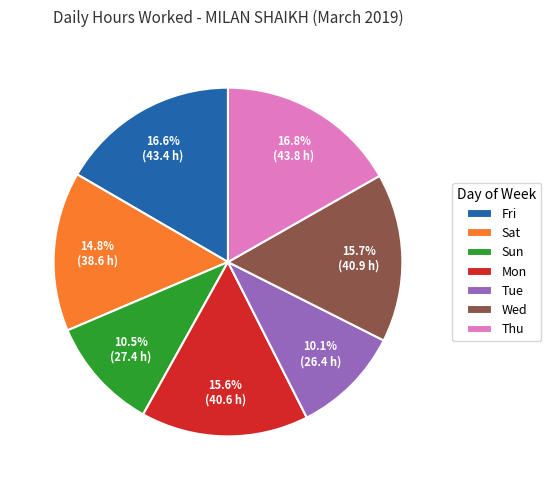

Between Fri and Tue, which is larger?

Fri